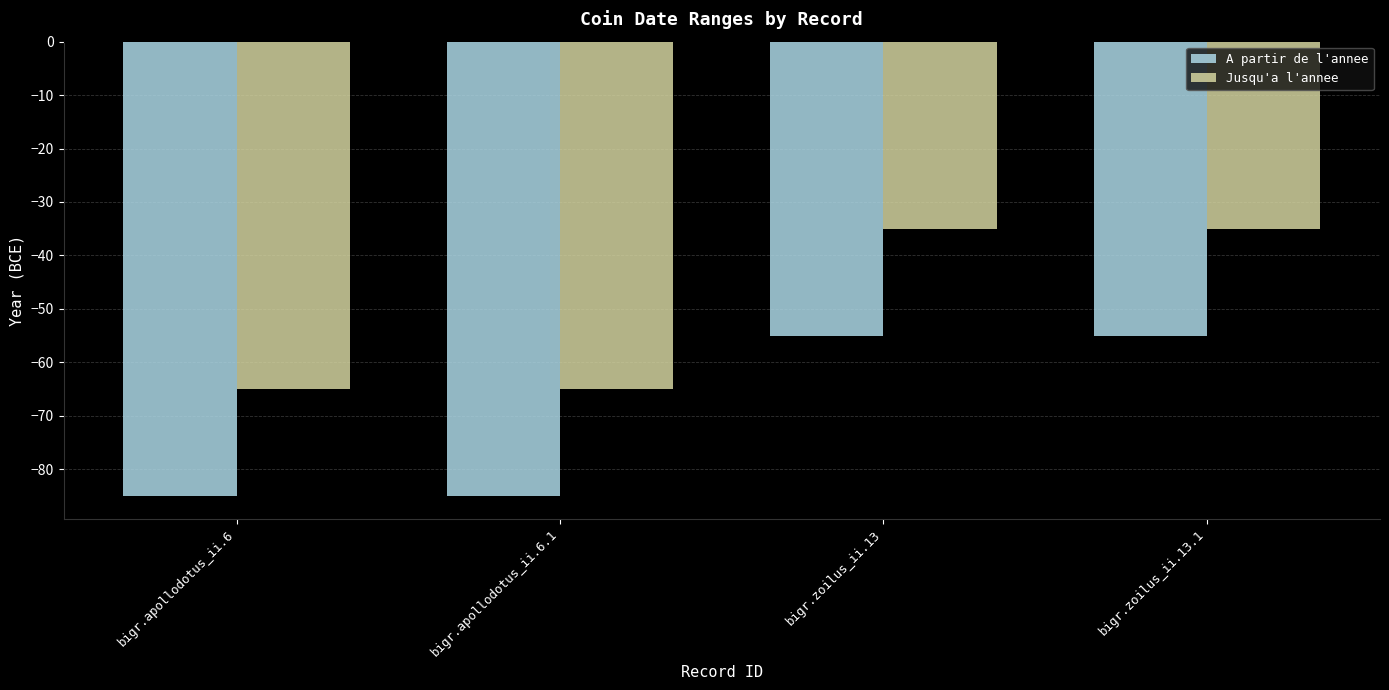

Does the chart contain stacked bars?

No